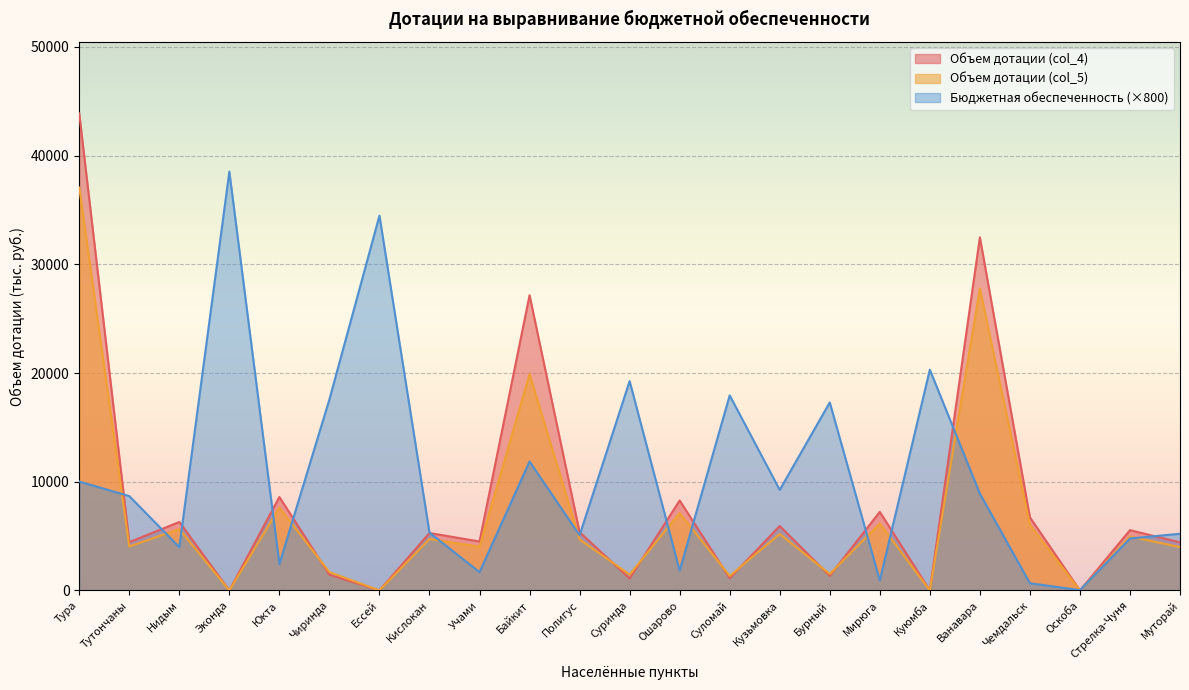

What is the highest value of the Объем дотации (col_5) series?

37062.3